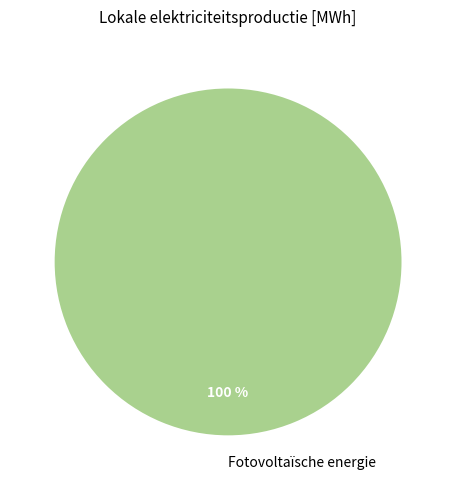

Does any single category account for the majority?

Yes